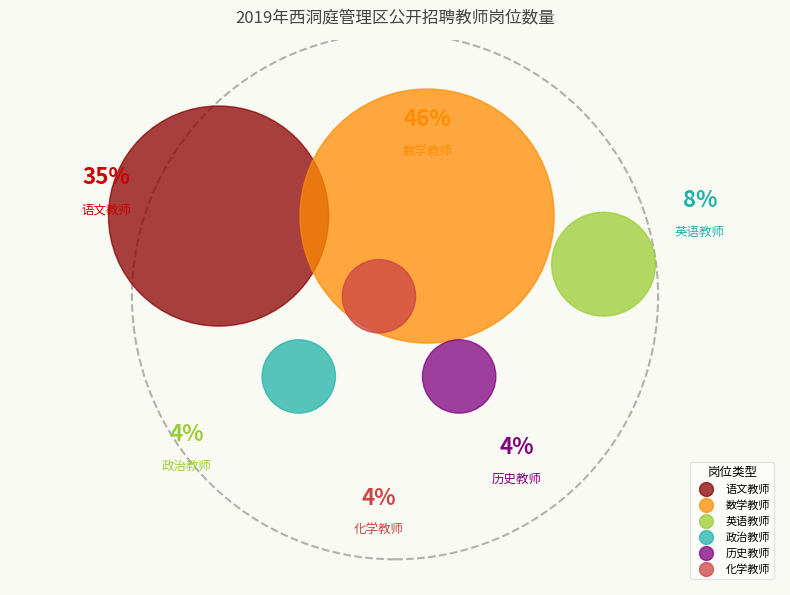

To the nearest percent, what is the difference between the largest and smallest slice percentages?

42%